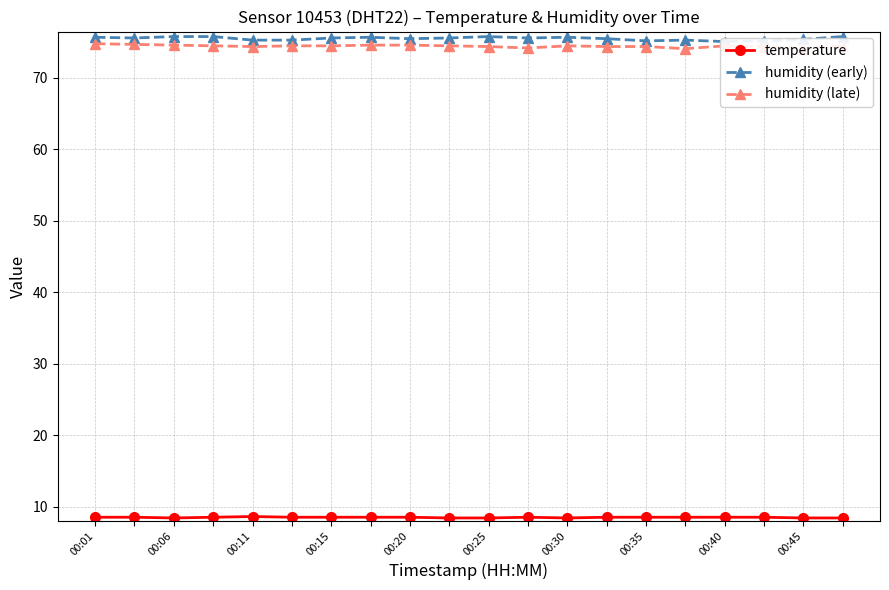

What is the sum of all temperature values?

169.5